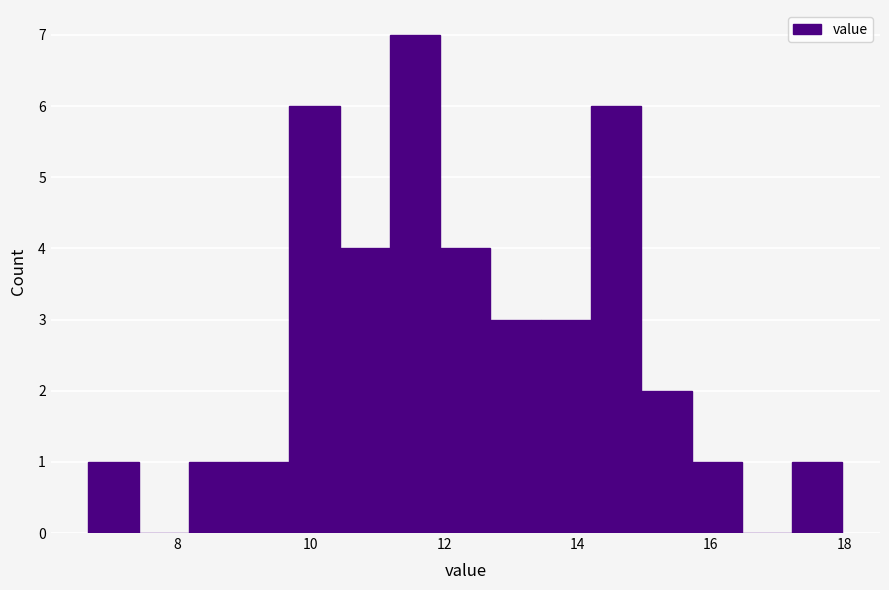

Around what value on the x-axis is the tallest bar? Give the approximate position of its centre, as read against the axis.

11.6